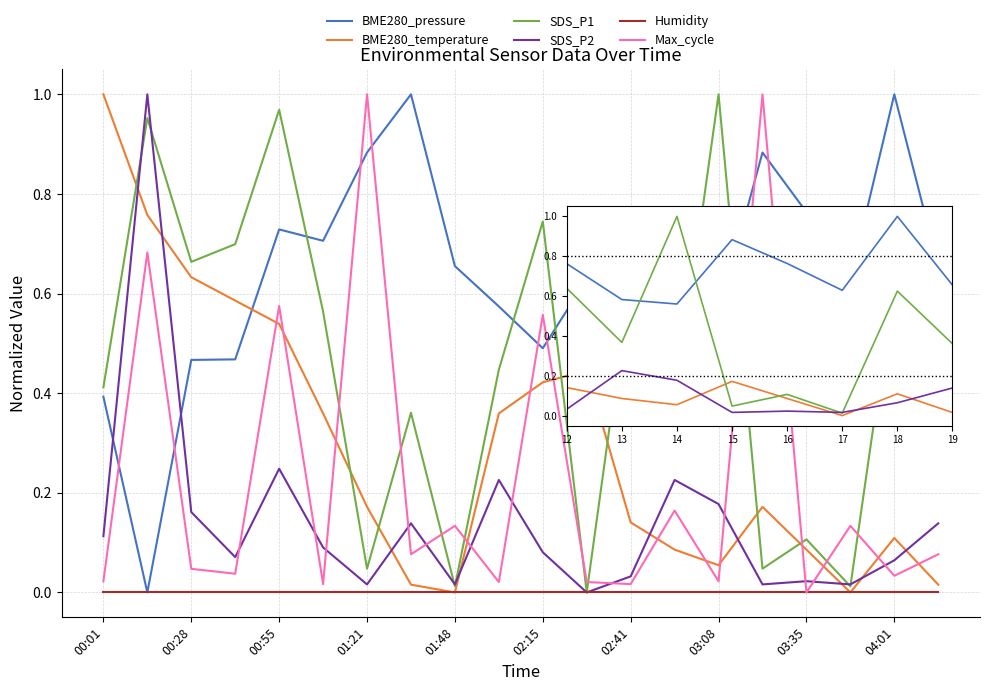

Which series ends up on top after the final intersection of SDS_P2 and BME280_temperature?

SDS_P2